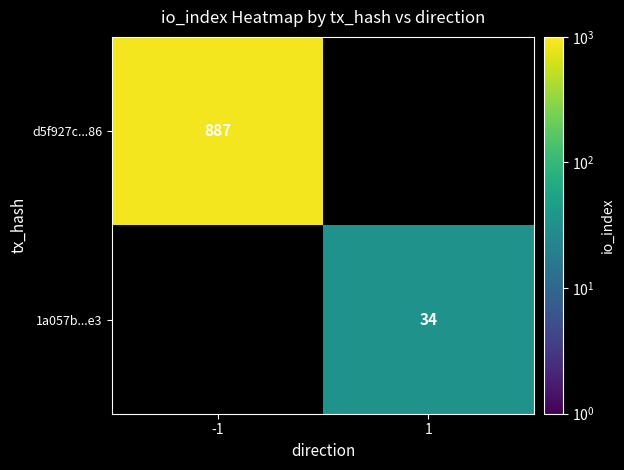

Which category has the lowest value across all series?

1